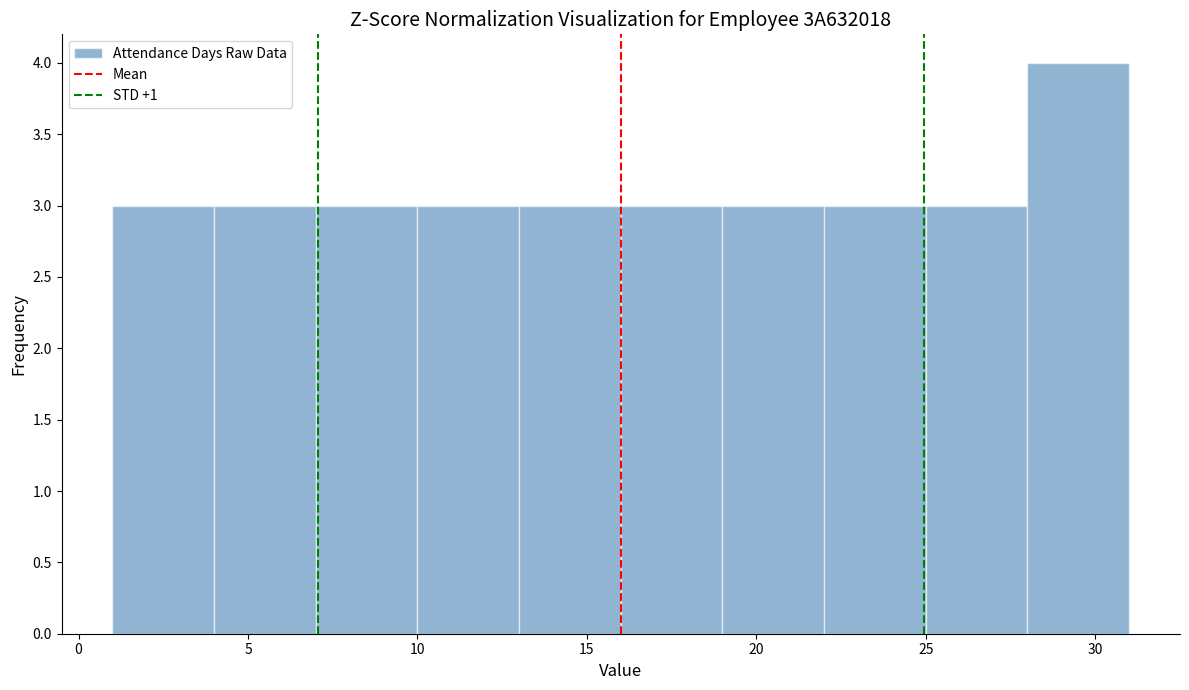

Reading left to right, list every bar in this chart as the range it spans on the x-axis followed by its height. The values are not printed on the chart, so give them approximately, as read against the axis.

1 to 4: 3
4 to 7: 3
7 to 10: 3
10 to 13: 3
13 to 16: 3
16 to 19: 3
19 to 22: 3
22 to 25: 3
25 to 28: 3
28 to 31: 4